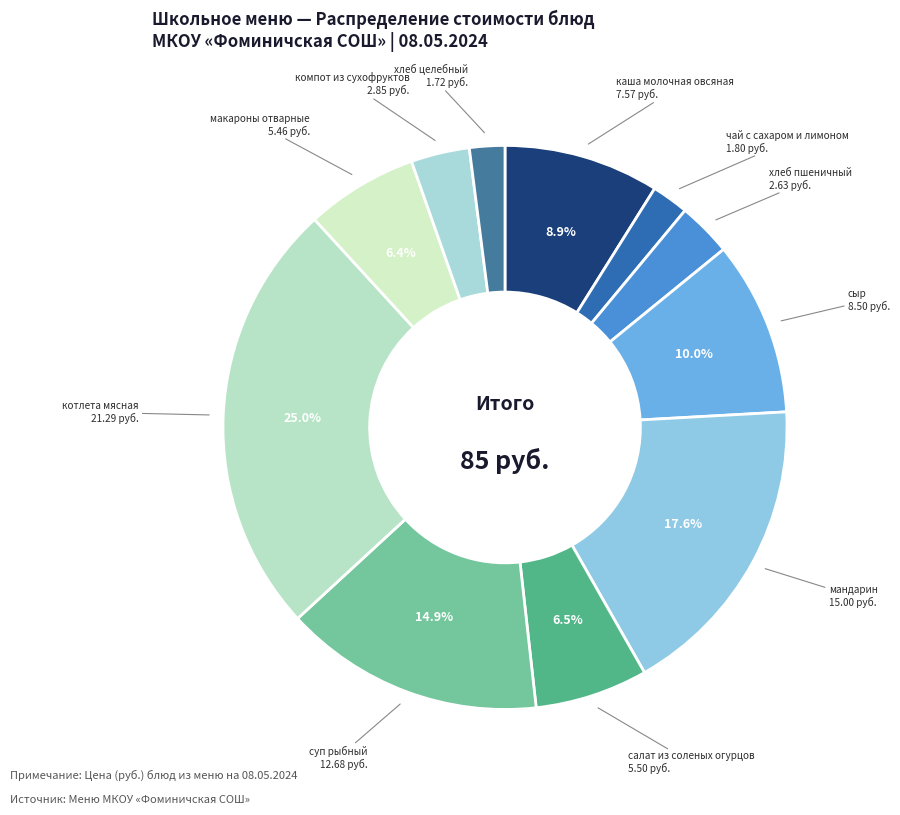

How many segments does this pie chart have?

11